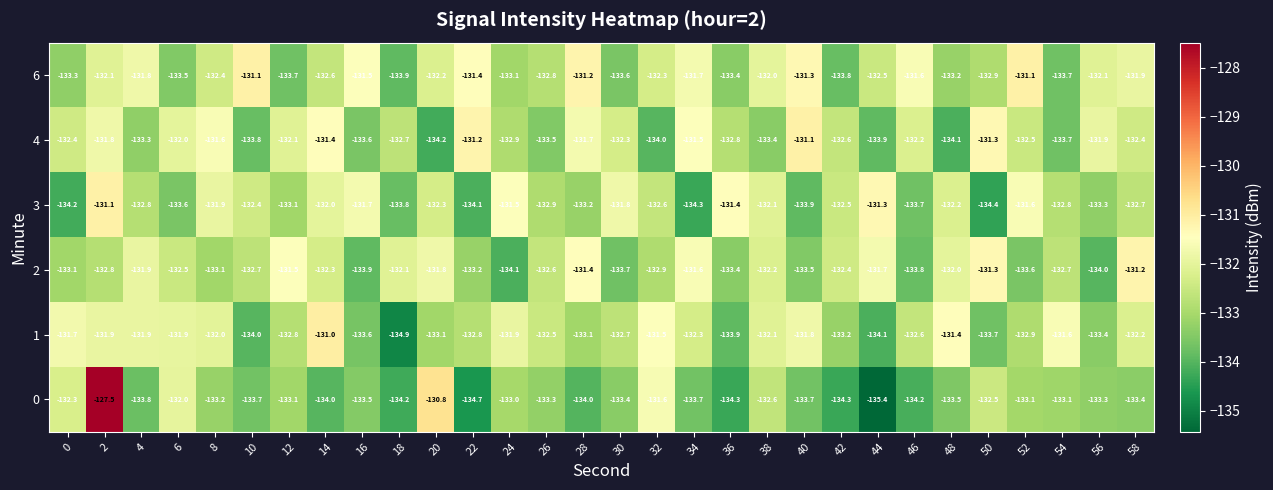

Which series has the widest spread of values?

0